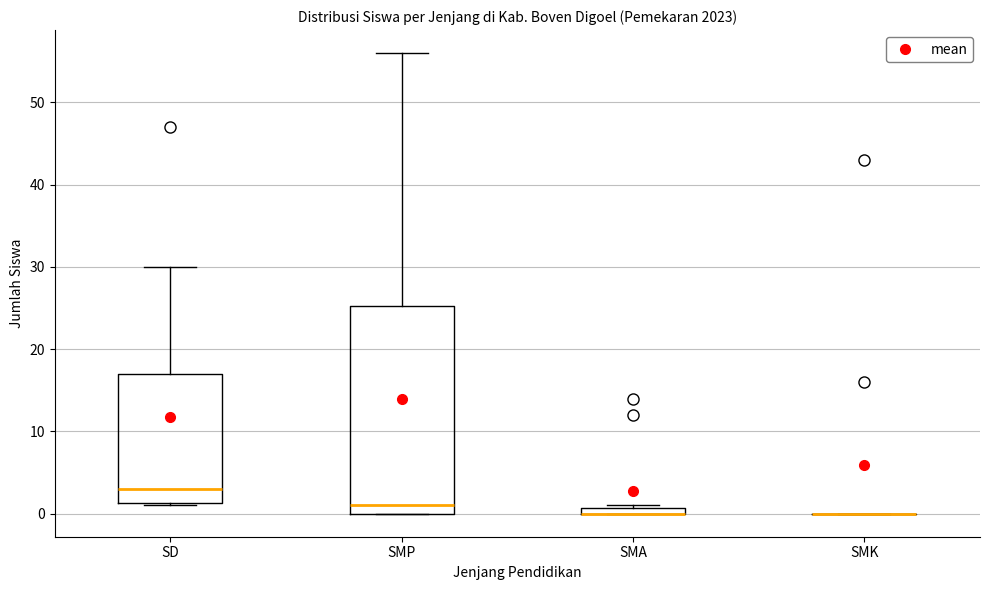

Comparing the boxes themselves (not the whiskers), which one is the tallest?

SMP